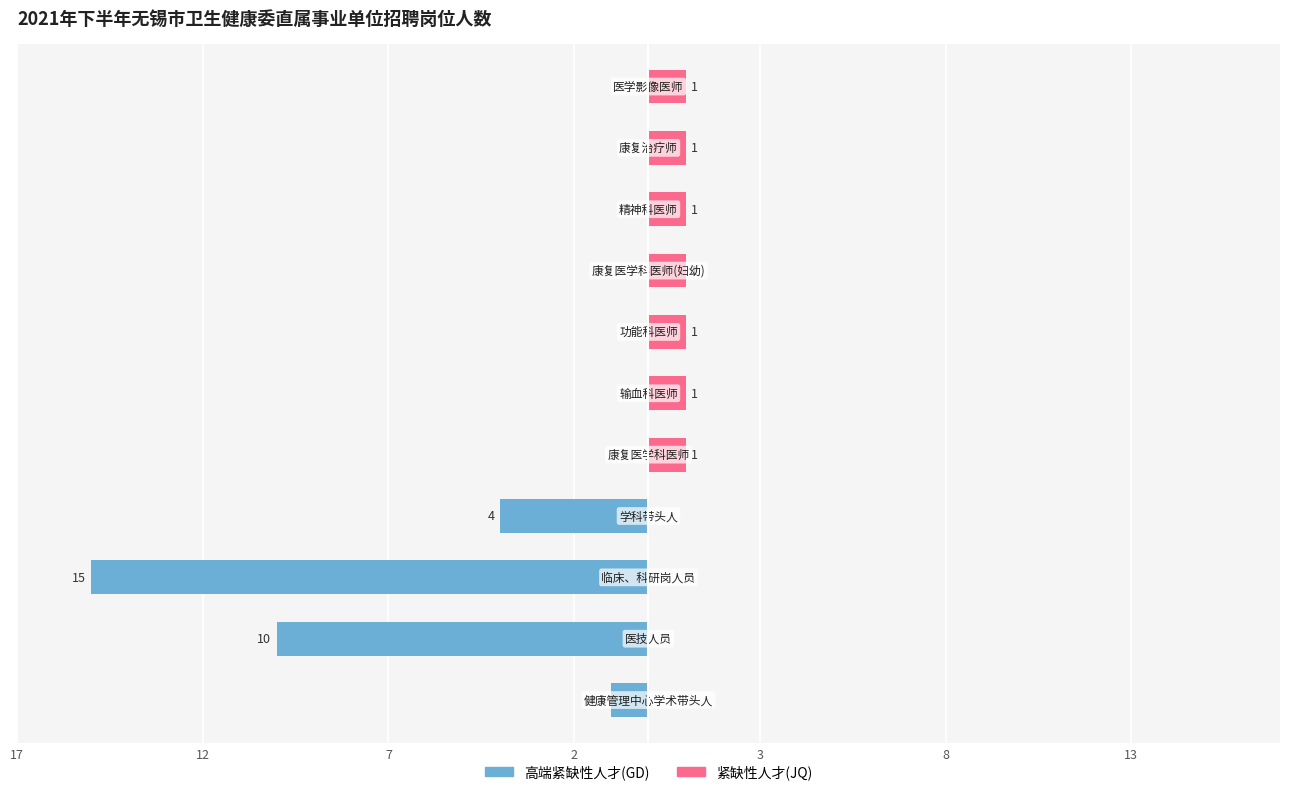

How many data points does each series have?

11